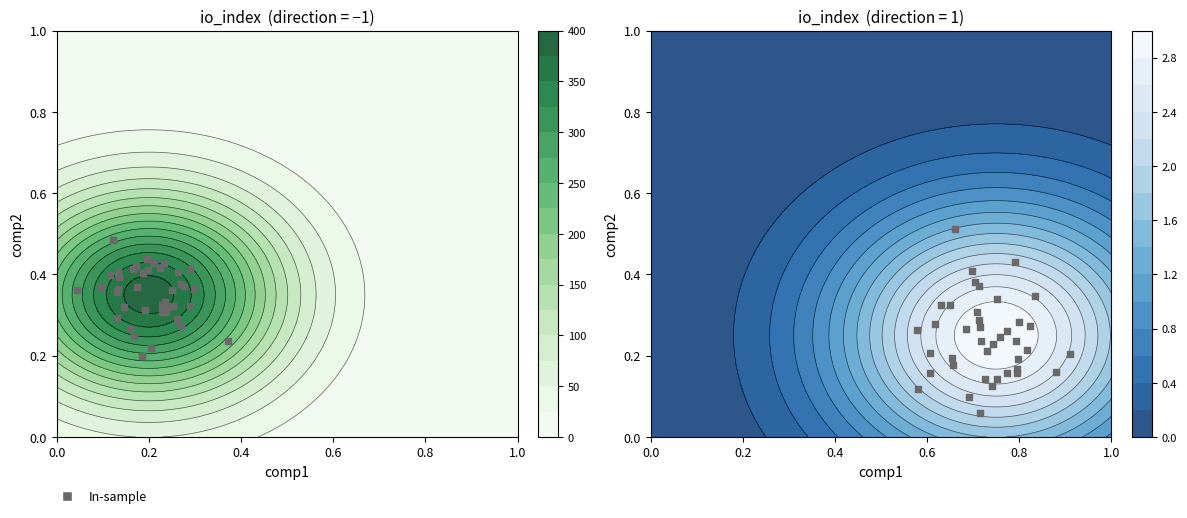

Is it true that the value at 0.6 is 0.5?

False